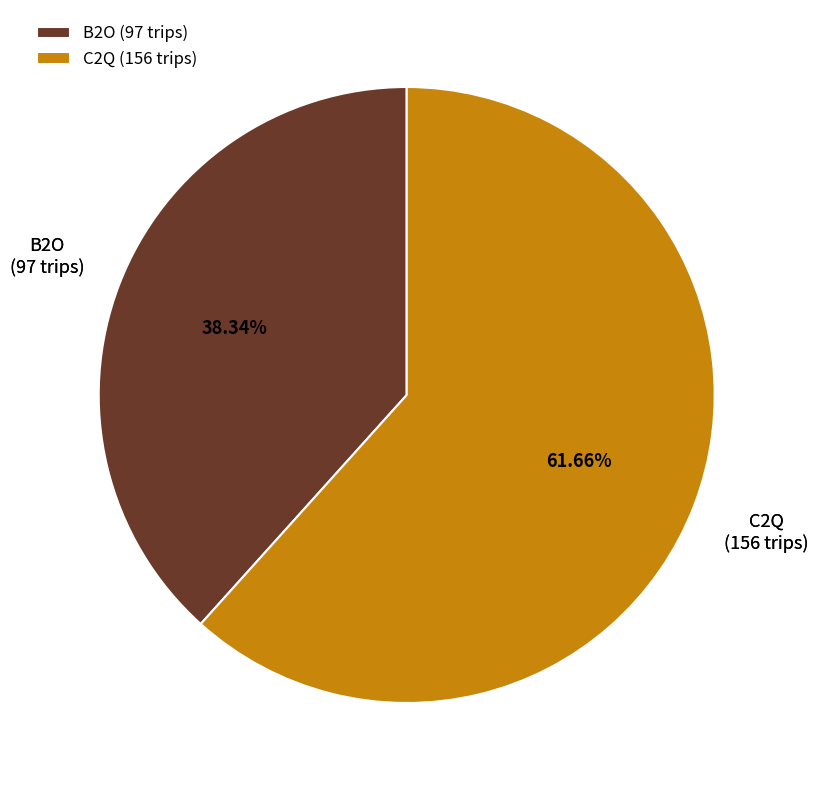

Count the number of slices in the pie.

2